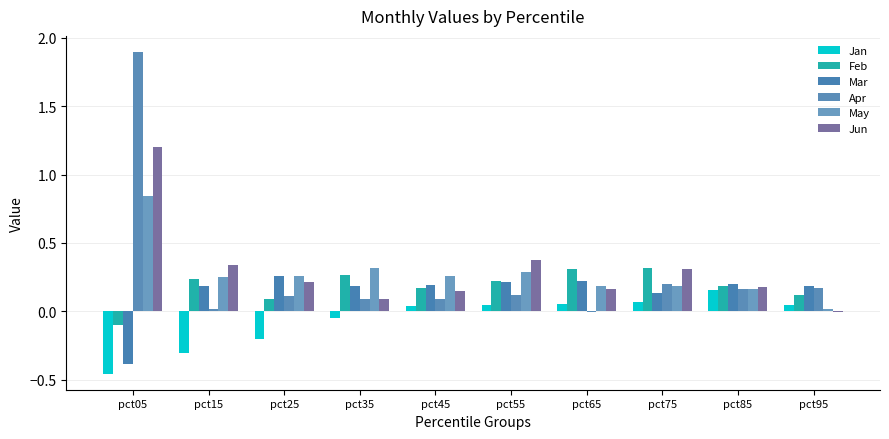

Between pct25 and pct65, which series saw the biggest shift?

Jan